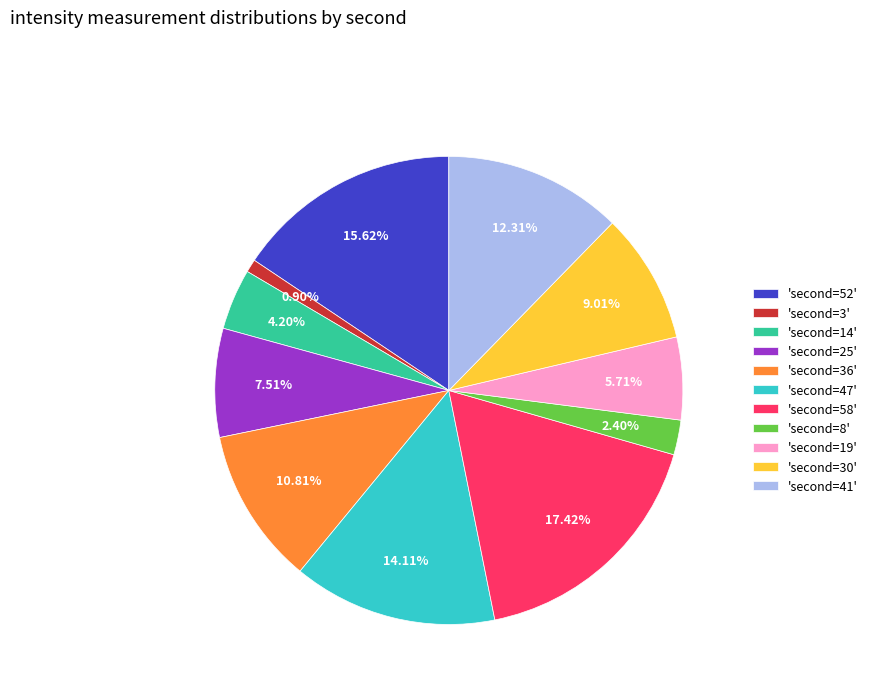

Rank the categories by value from lowest to highest.

'second=3', 'second=8', 'second=14', 'second=19', 'second=25', 'second=30', 'second=36', 'second=41', 'second=47', 'second=52', 'second=58'